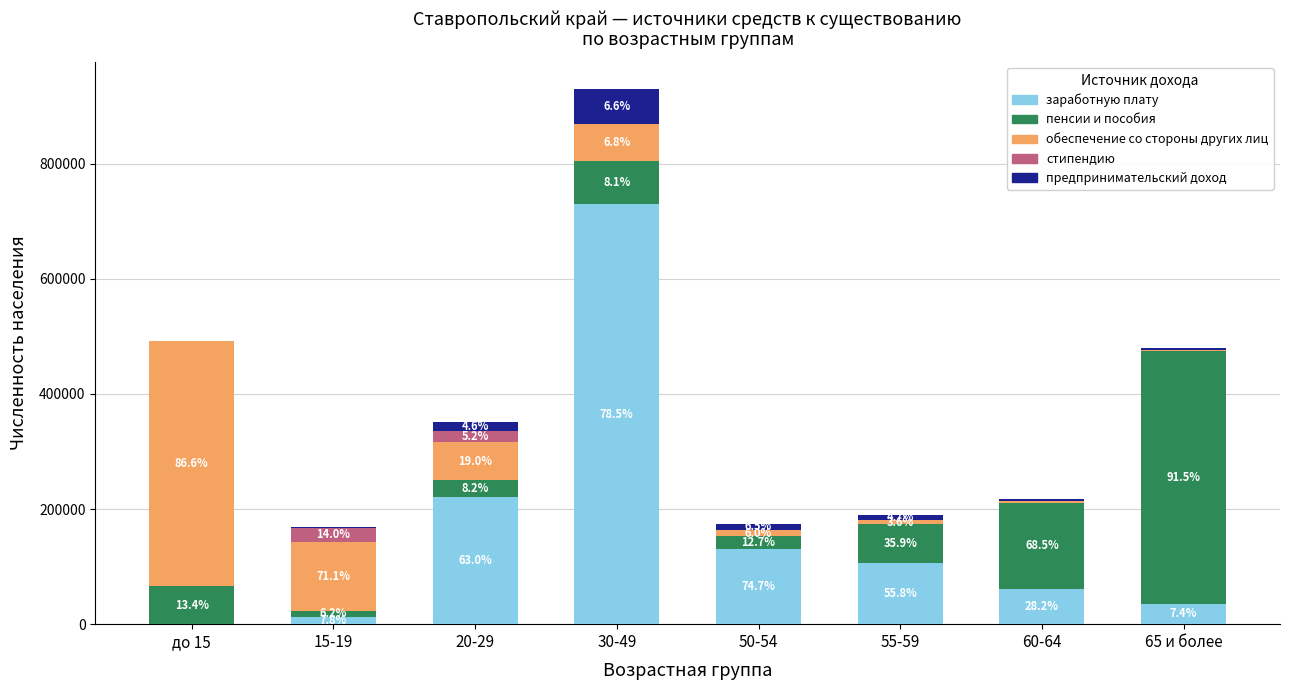

Does the chart contain stacked bars?

Yes